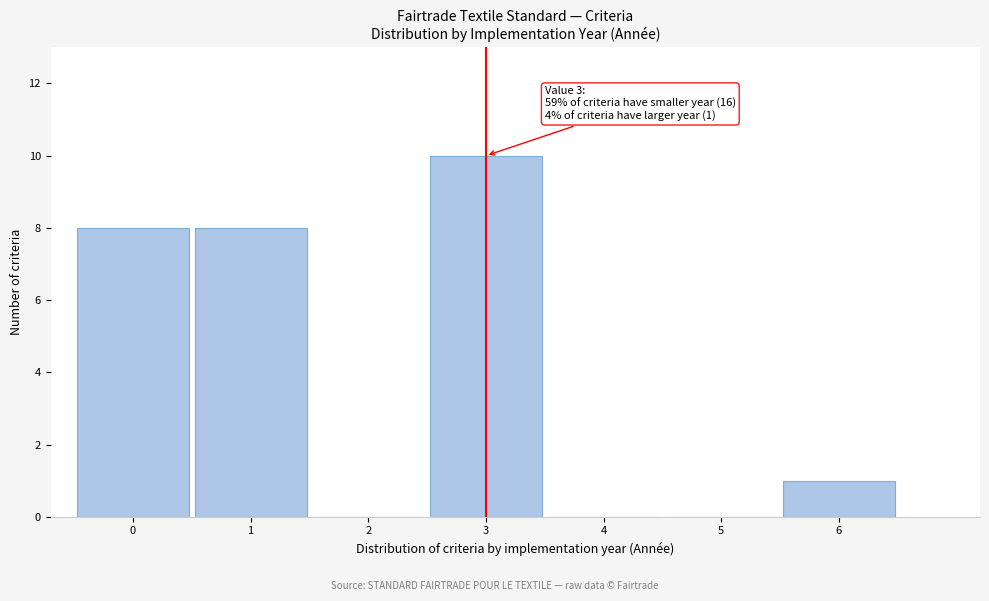

Reading left to right, list all the values displayed in this chart.

0=8	1=8	2=0	3=10	4=0	5=0	6=1